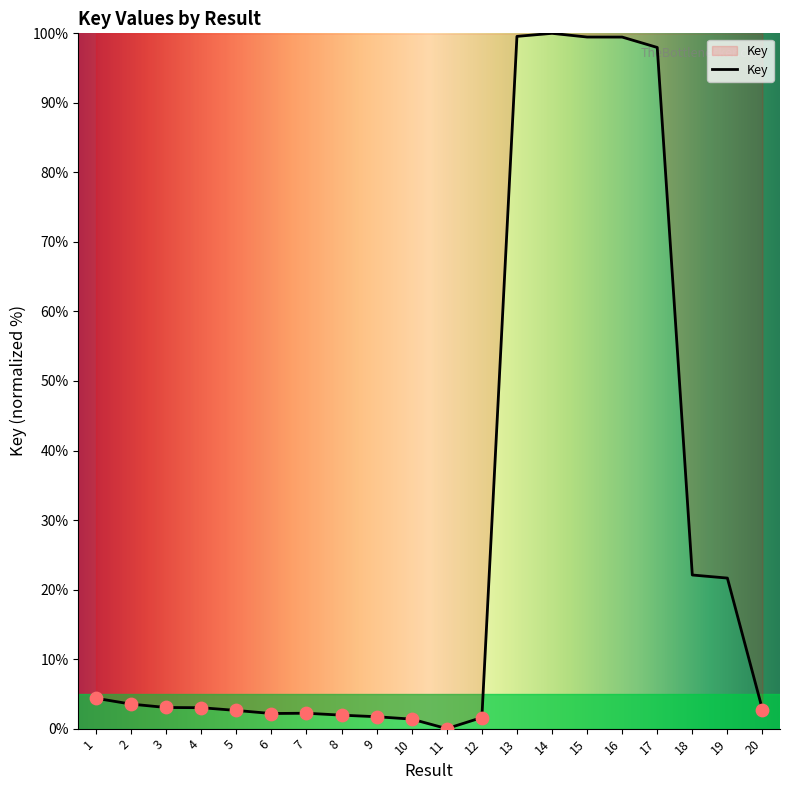

Between 6 and 13, which is larger?

13